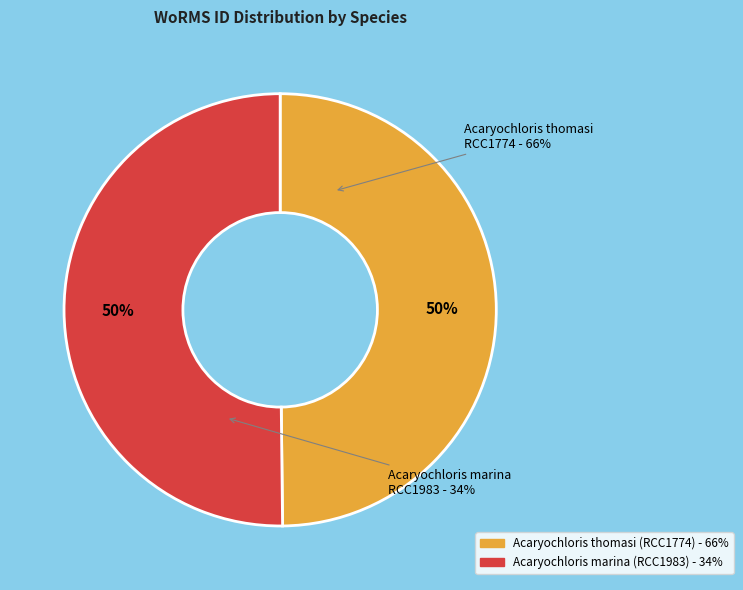

Rank the categories by value from lowest to highest.

Acaryochloris thomasi (RCC1774), Acaryochloris marina (RCC1983)